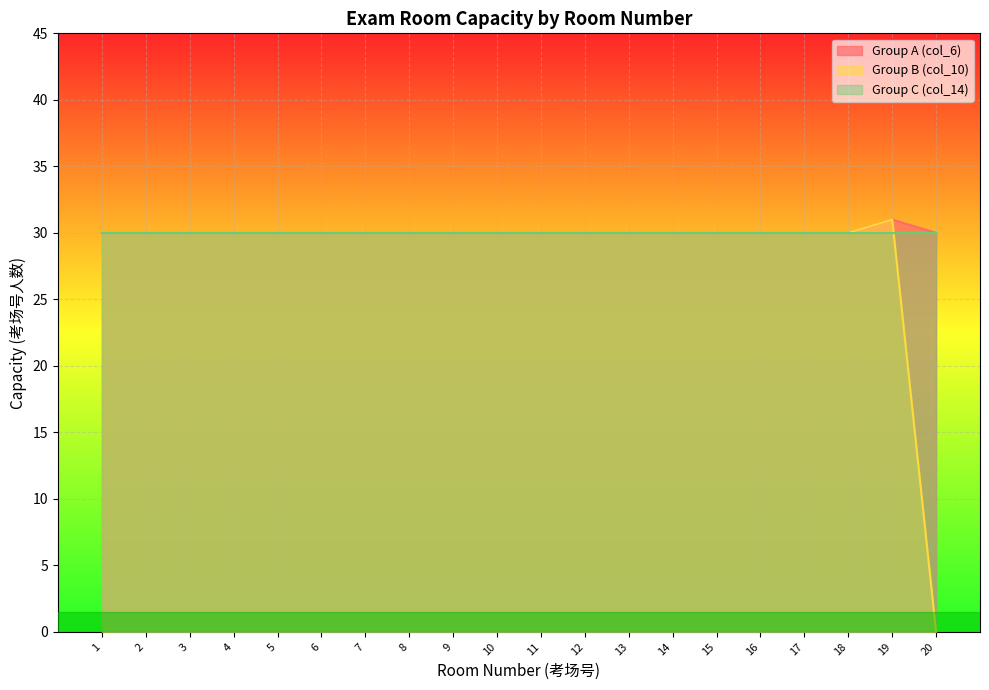

Is the value of Group A (col_6) at 20 greater than the value of Group B (col_10) at 3?

No